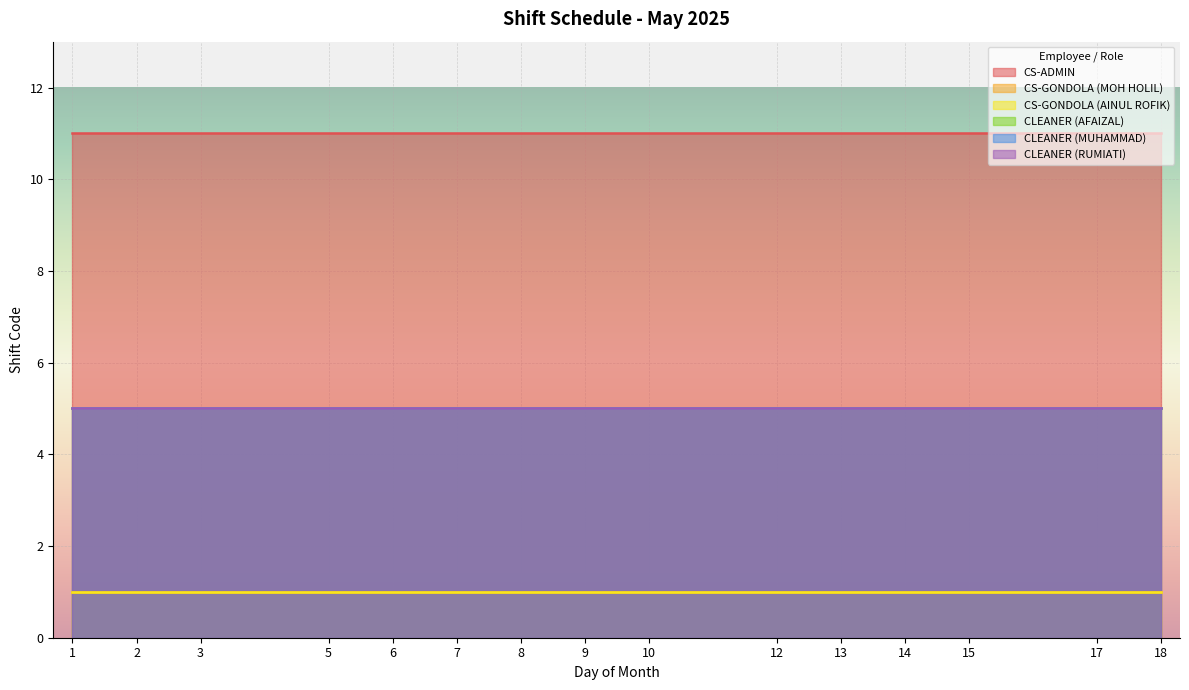

What is the greatest value displayed?

11